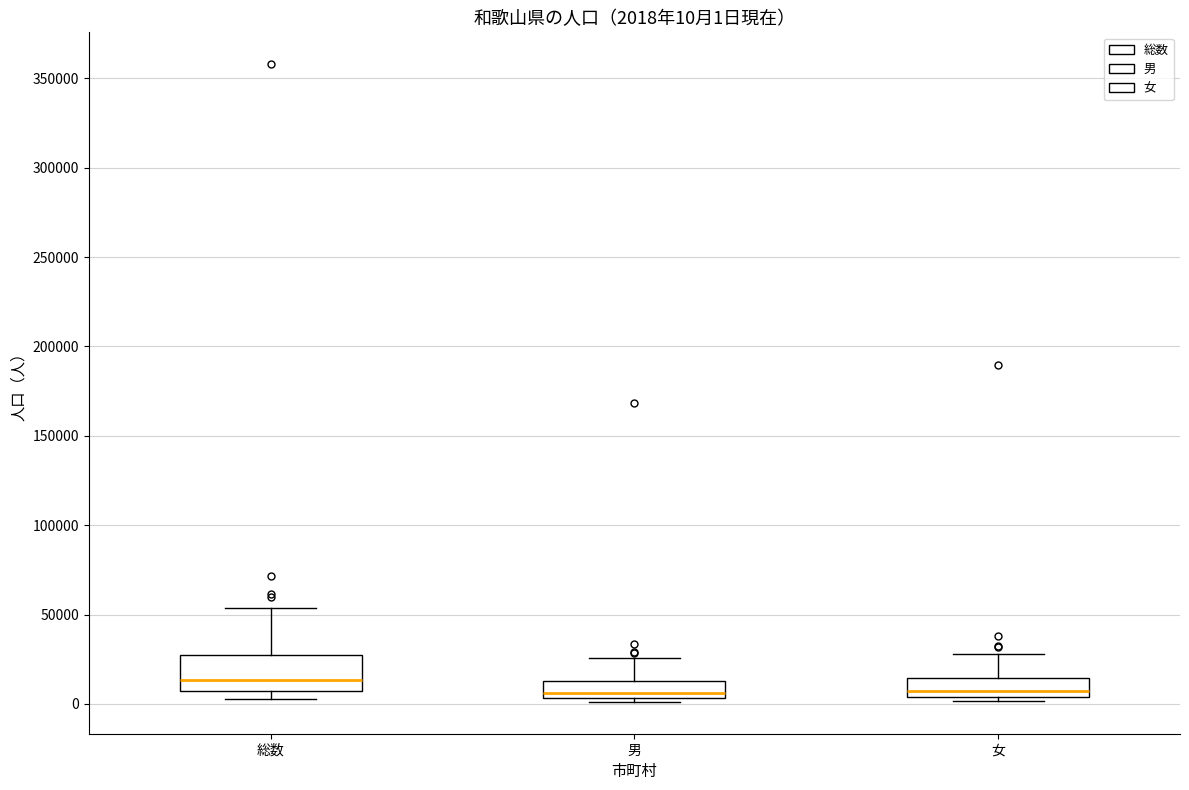

Comparing the boxes themselves (not the whiskers), which one is the tallest?

総数